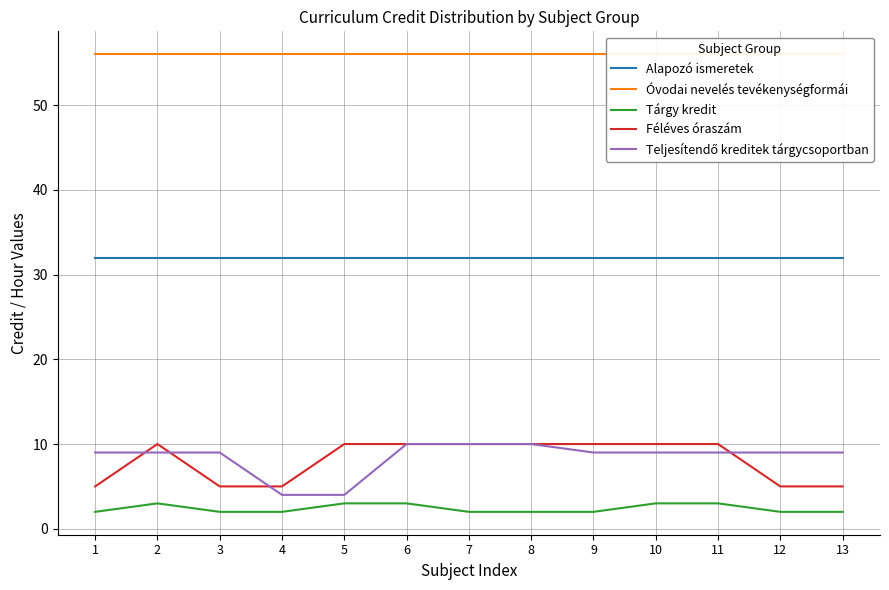

What is the lowest value of the Óvodai nevelés tevékenységformái series?

56